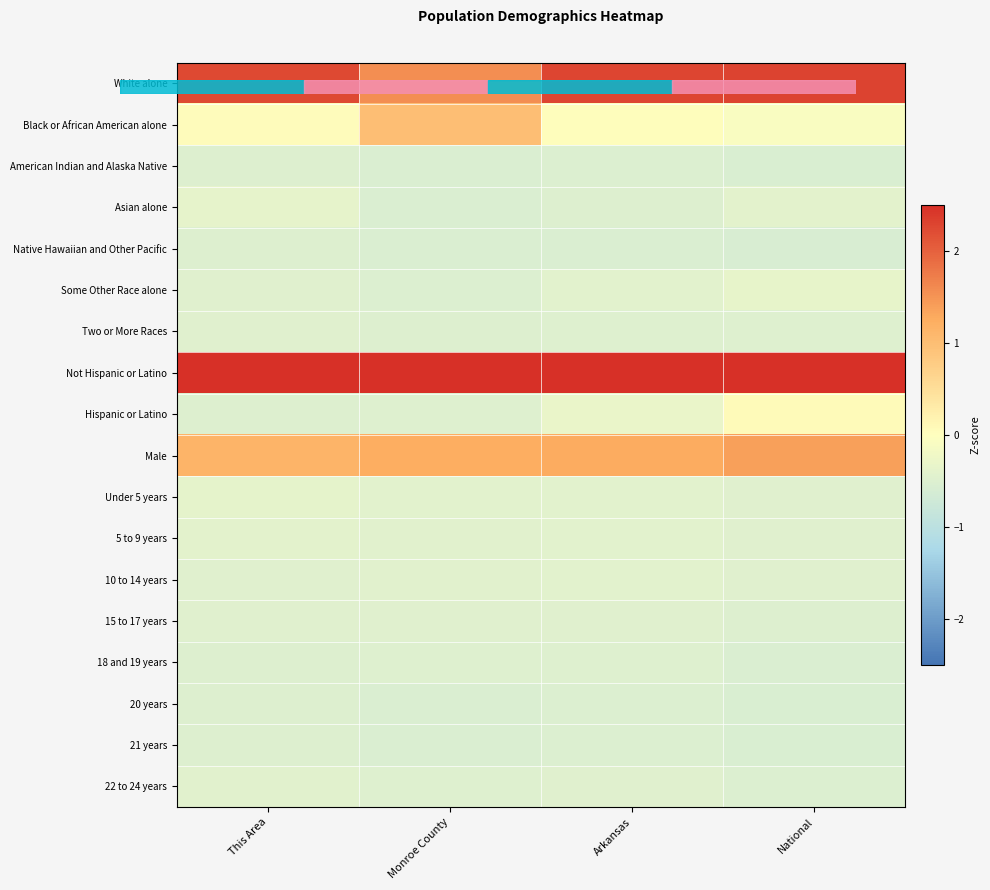

Reading left to right, list all the values displayed in this chart.

White alone: This Area=2.2	Monroe County=1.5	Arkansas=2.3	National=2.3
Black or African American alone: This Area=0.0	Monroe County=1.0	Arkansas=0.0	National=-0.1
American Indian and Alaska Native: This Area=-0.5	Monroe County=-0.5	Arkansas=-0.5	National=-0.6
Asian alone: This Area=-0.4	Monroe County=-0.5	Arkansas=-0.5	National=-0.4
Native Hawaiian and Other Pacific: This Area=-0.5	Monroe County=-0.5	Arkansas=-0.5	National=-0.6
Some Other Race alone: This Area=-0.5	Monroe County=-0.5	Arkansas=-0.4	National=-0.3
Two or More Races: This Area=-0.5	Monroe County=-0.5	Arkansas=-0.5	National=-0.5
Not Hispanic or Latino: This Area=3.0	Monroe County=3.1	Arkansas=2.9	National=2.8
Hispanic or Latino: This Area=-0.5	Monroe County=-0.5	Arkansas=-0.3	National=0.1
Male: This Area=1.1	Monroe County=1.2	Arkansas=1.3	National=1.4
Under 5 years: This Area=-0.4	Monroe County=-0.4	Arkansas=-0.4	National=-0.5
5 to 9 years: This Area=-0.4	Monroe County=-0.4	Arkansas=-0.4	National=-0.5
10 to 14 years: This Area=-0.5	Monroe County=-0.4	Arkansas=-0.4	National=-0.5
15 to 17 years: This Area=-0.5	Monroe County=-0.5	Arkansas=-0.5	National=-0.5
18 and 19 years: This Area=-0.5	Monroe County=-0.5	Arkansas=-0.5	National=-0.5
20 years: This Area=-0.5	Monroe County=-0.5	Arkansas=-0.5	National=-0.6
21 years: This Area=-0.5	Monroe County=-0.5	Arkansas=-0.5	National=-0.6
22 to 24 years: This Area=-0.4	Monroe County=-0.5	Arkansas=-0.5	National=-0.5